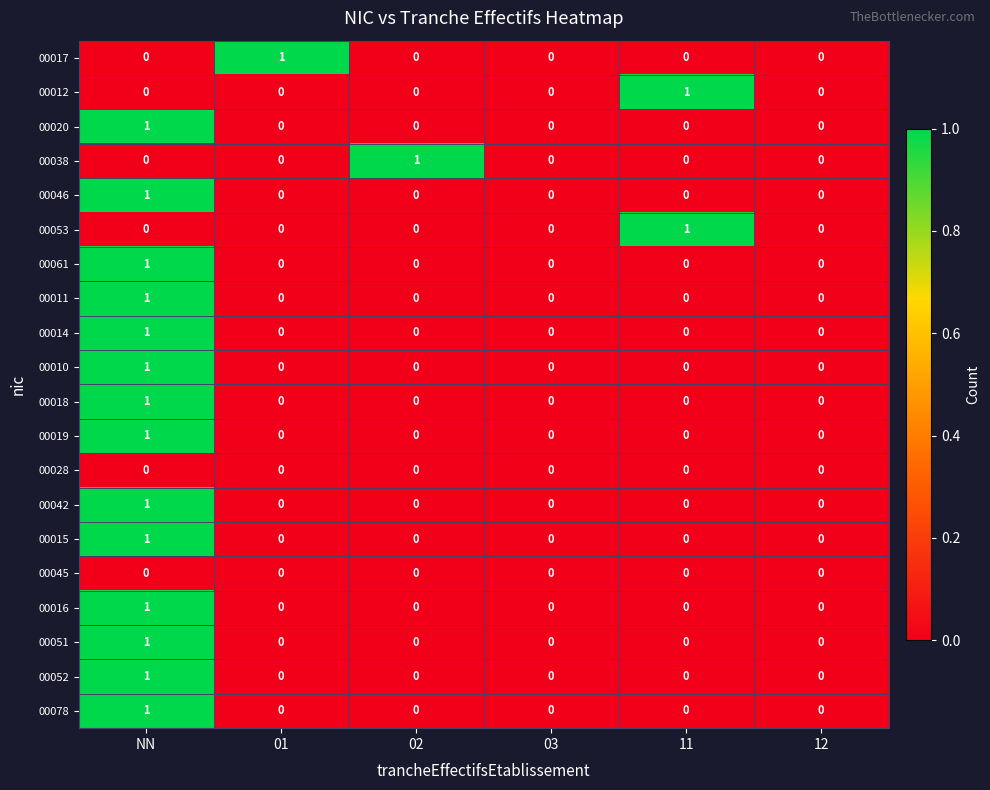

Between 01 and 12, which series saw the biggest shift?

00017